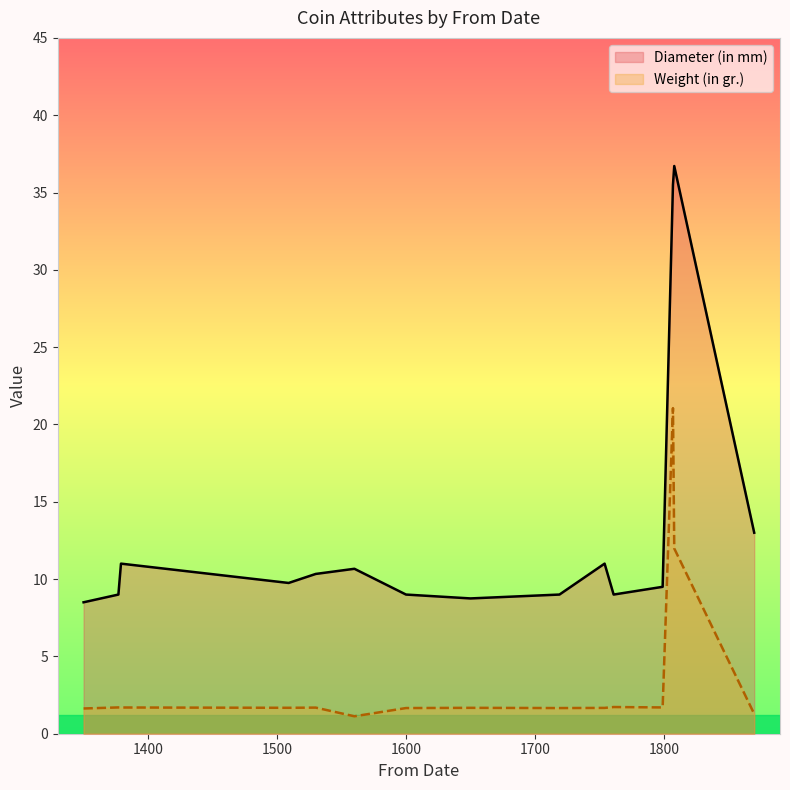

Does the chart display data point markers on the line(s)?

No